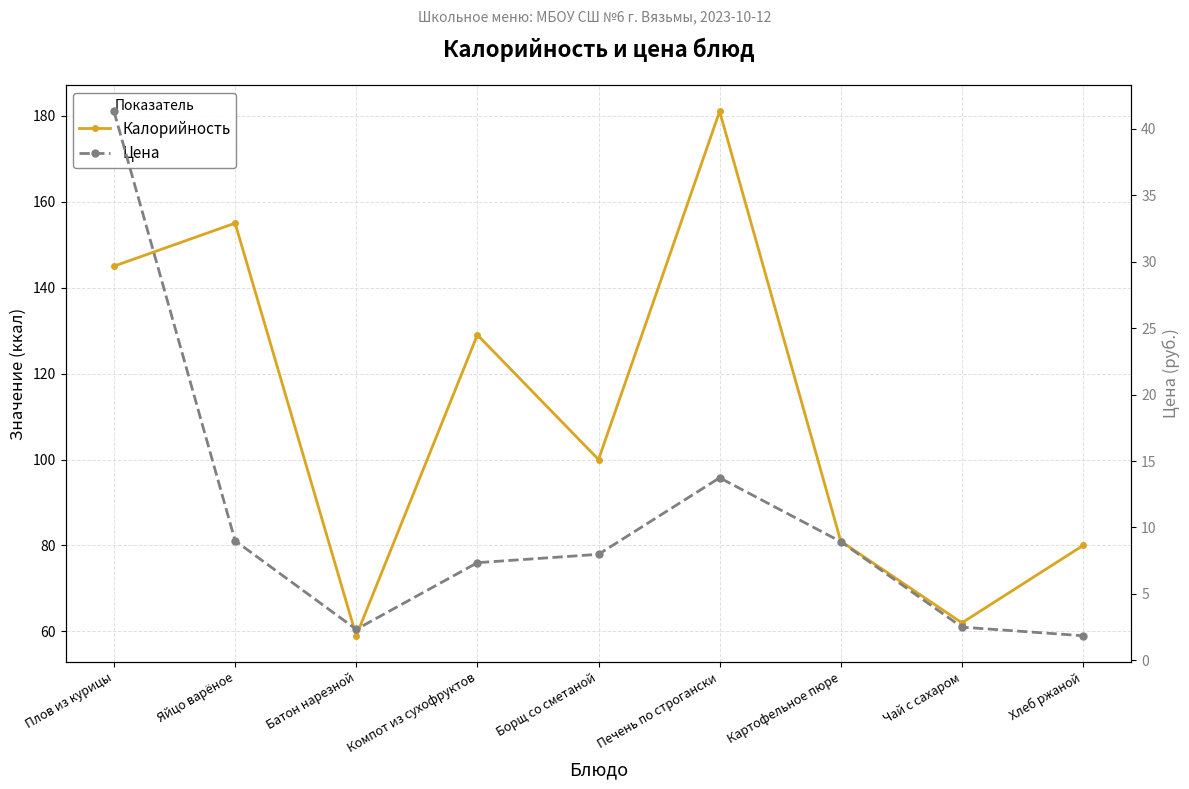

The Калорийность series shows 100.0 at Борщ со сметаной. True or false?

True